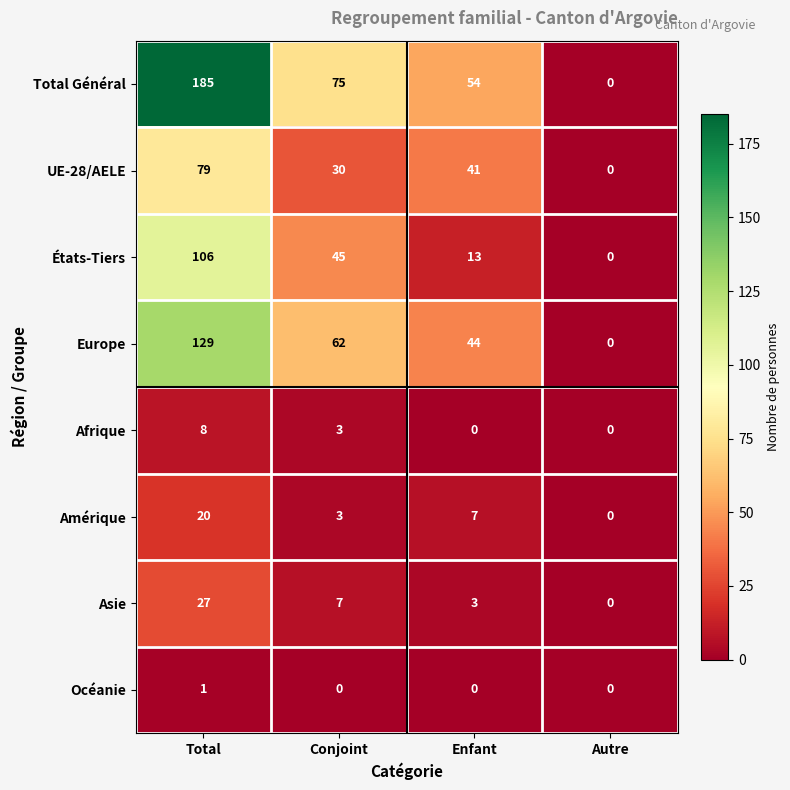

The value of Océanie at Autre is -1. True or false?

False